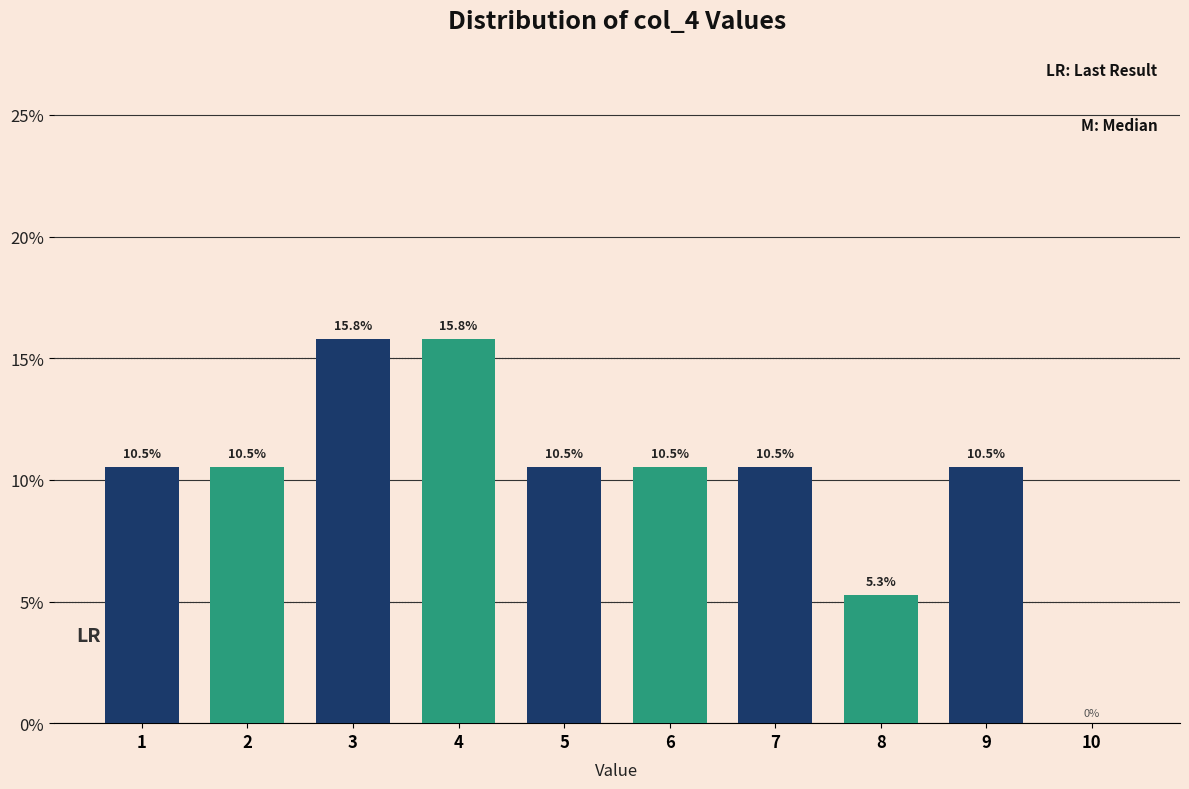

Reading right to left, what are all the values shown in this chart?

10=0.0	9=10.5	8=5.3	7=10.5	6=10.5	5=10.5	4=15.8	3=15.8	2=10.5	1=10.5